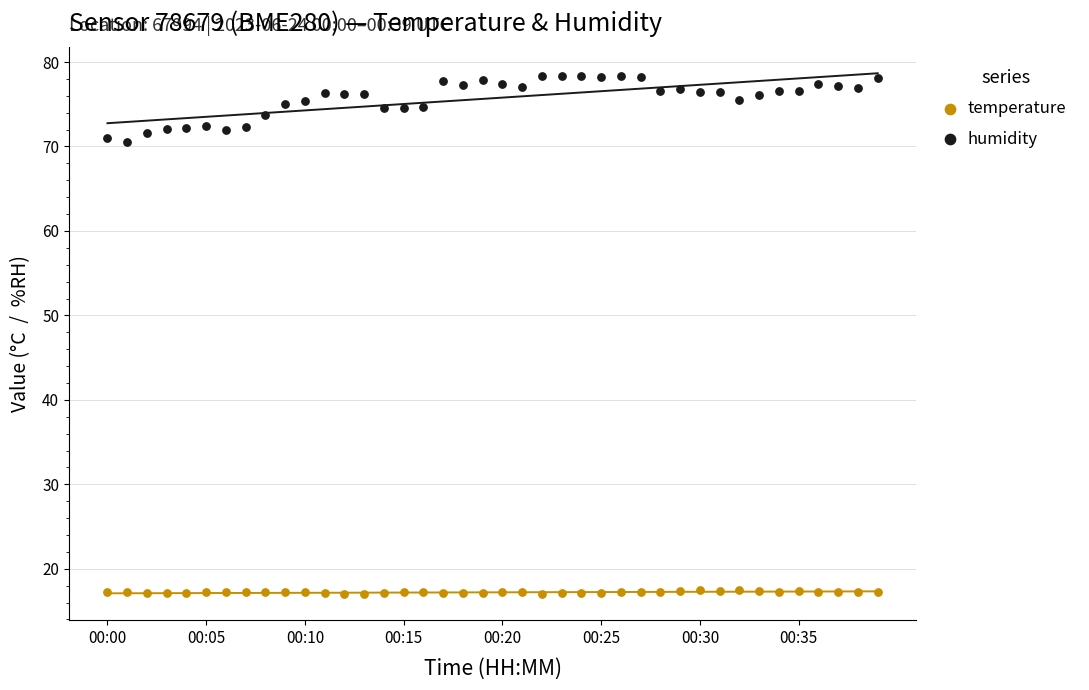

Which series has the largest Y range (max minus min)?

humidity